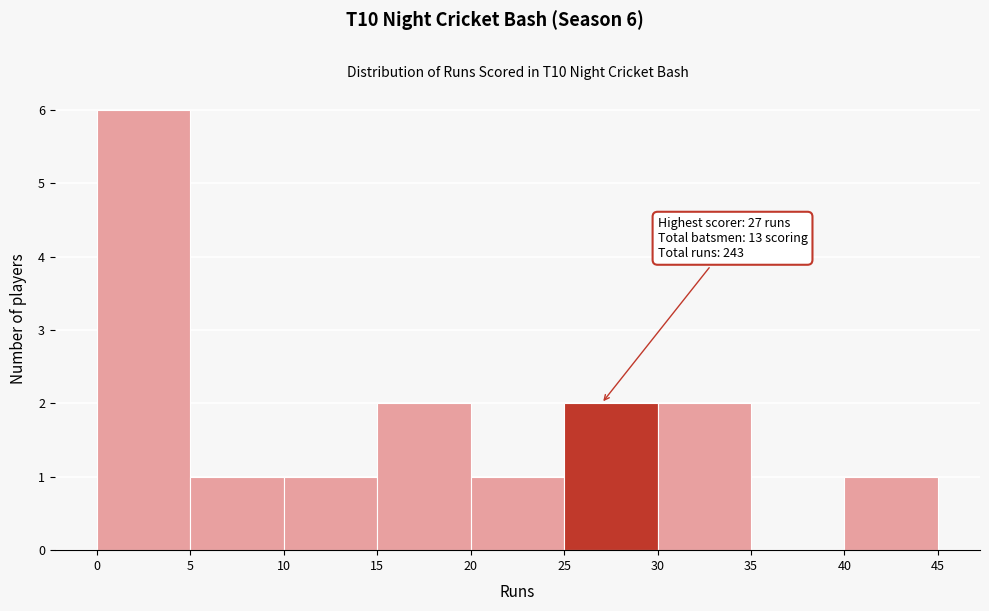

Over which range of the x-axis is the bar tallest?

0 to 5